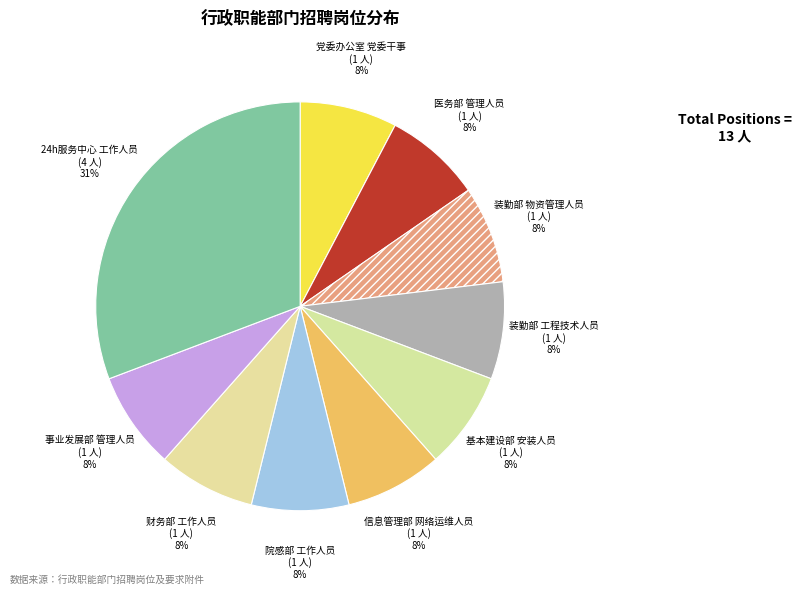

True or false: 党委办公室 党委干事 accounts for 8% of the total.

True